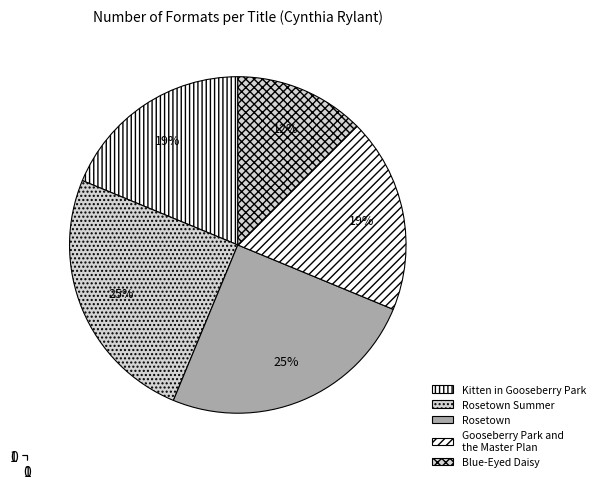

Rank the categories by value from highest to lowest.

Rosetown Summer, Rosetown, Kitten in Gooseberry Park, Gooseberry Park and the Master Plan, Blue-Eyed Daisy